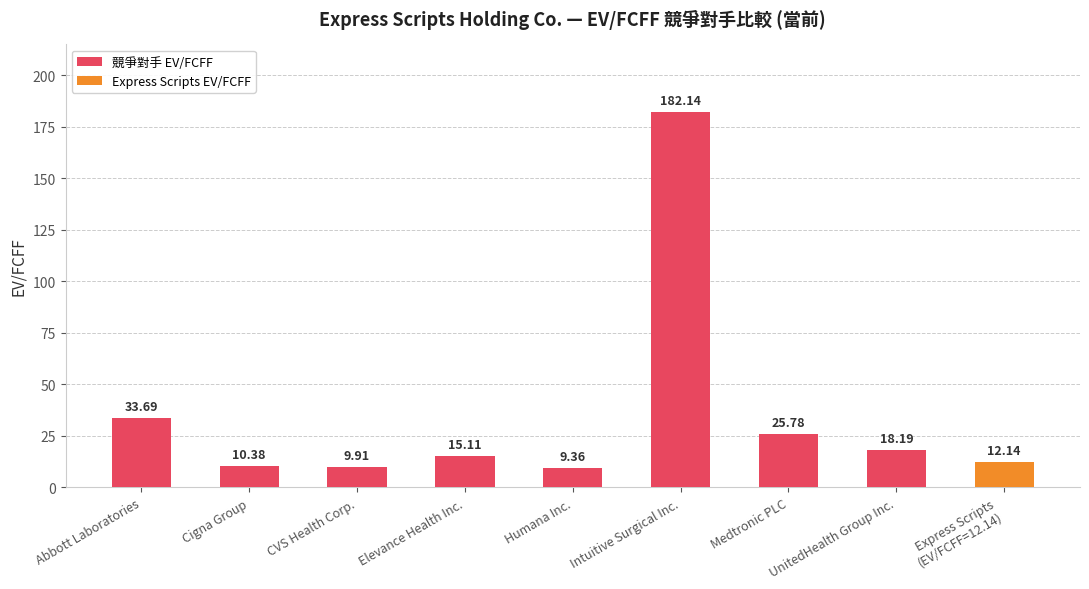

What is the label of the 5th bar from the right?

Humana Inc.